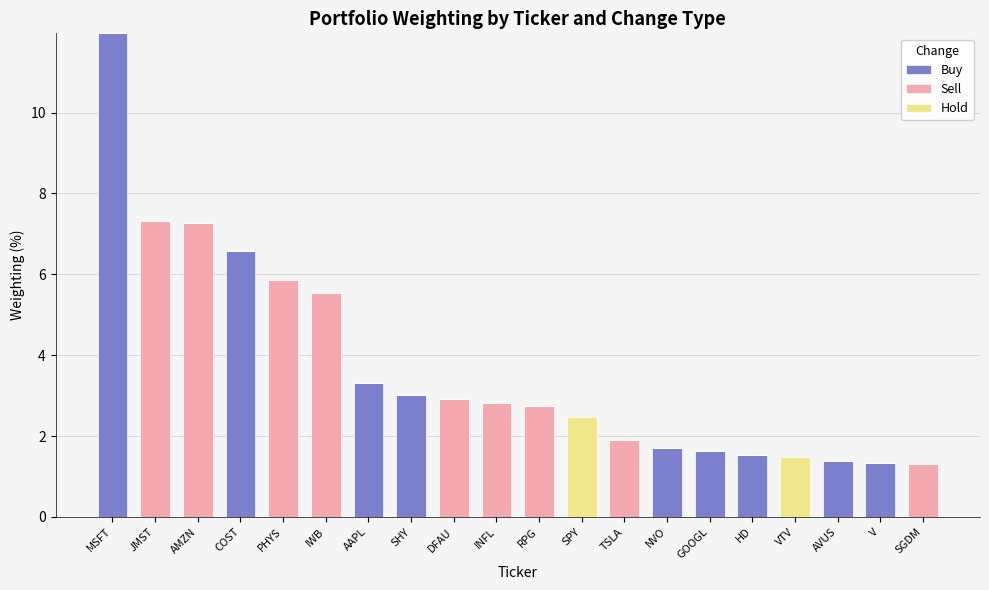

True or false: Buy has a value of 5.0 at INFL.

False